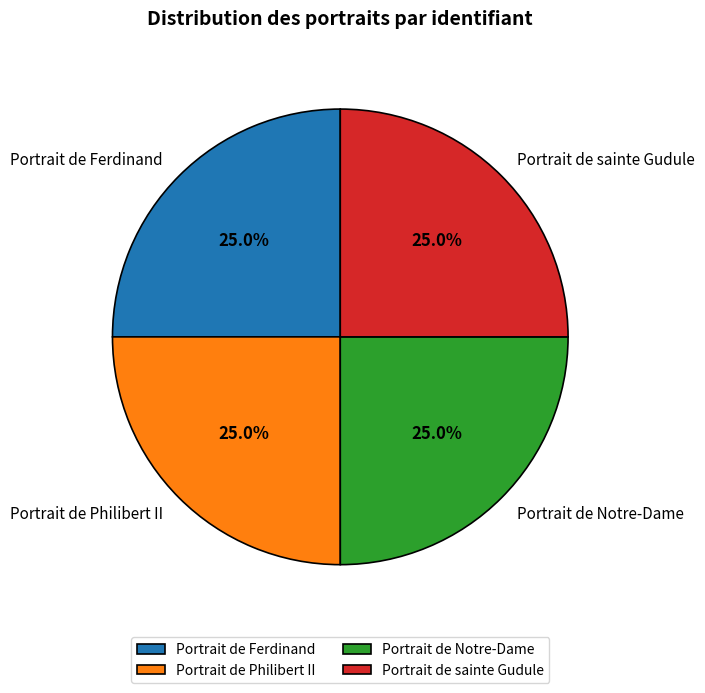

True or false: Portrait de sainte Gudule accounts for 11% of the total.

False